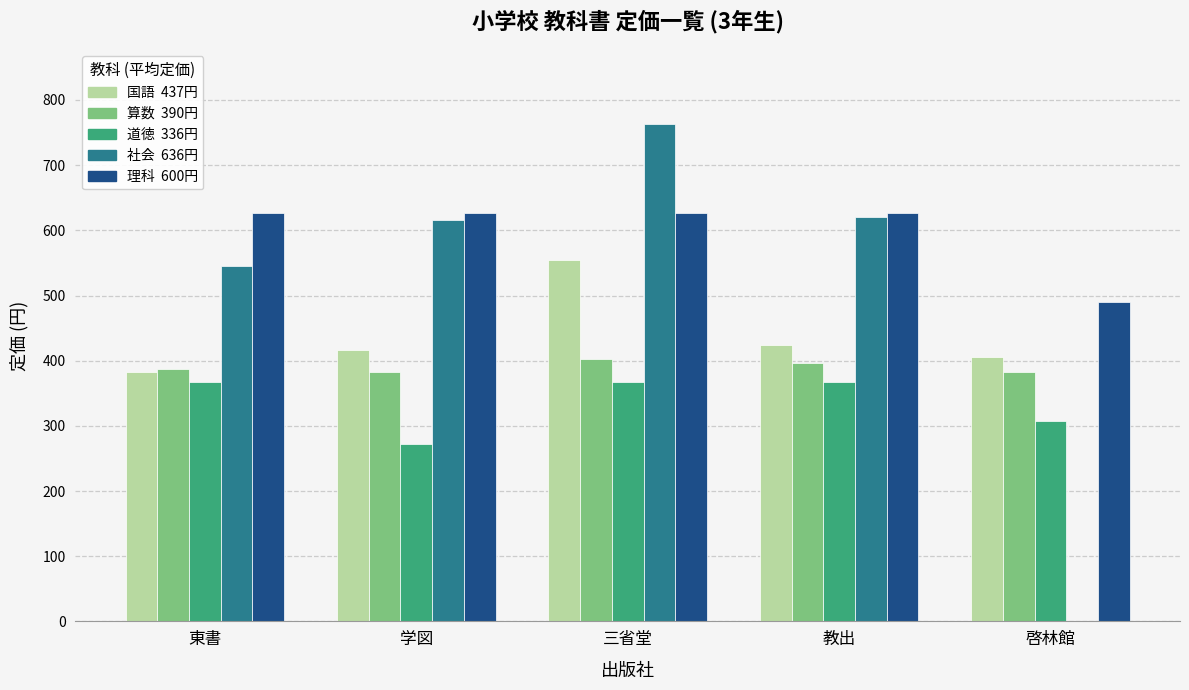

What is the greatest value displayed?

763